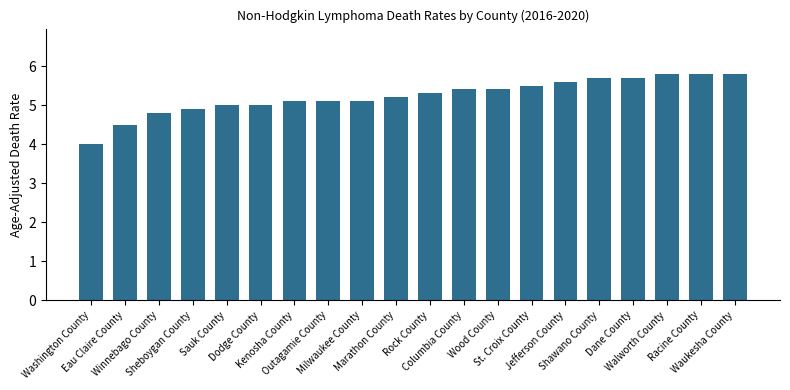

Reading left to right, list all the values displayed in this chart.

4.0	4.5	4.8	4.9	5.0	5.0	5.1	5.1	5.1	5.2	5.3	5.4	5.4	5.5	5.6	5.7	5.7	5.8	5.8	5.8